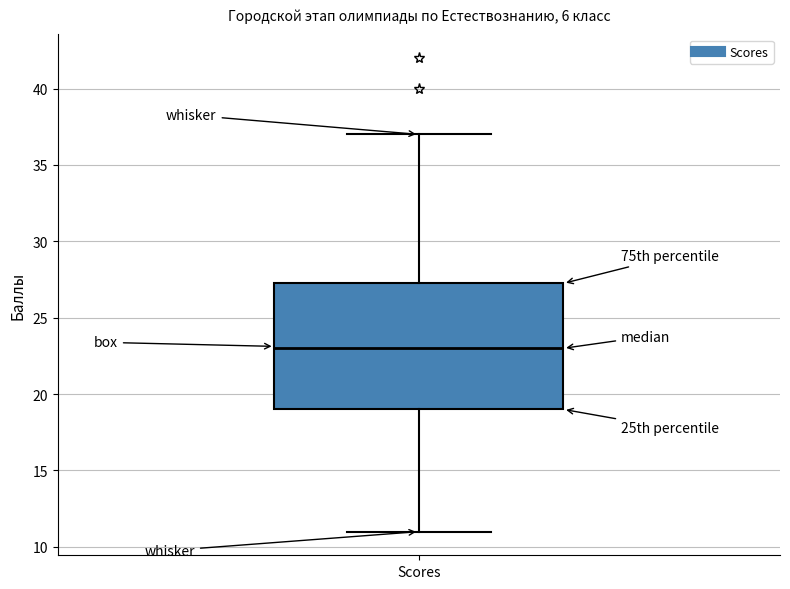

Read this box plot against the y-axis: the position of the median line, the range covered by the box, and the ends of both whiskers. The values are not printed on the chart, so give them approximately, as read against the axis.

median 23.0, box 19.0 to 27.5, whiskers 11.0 to 37.0